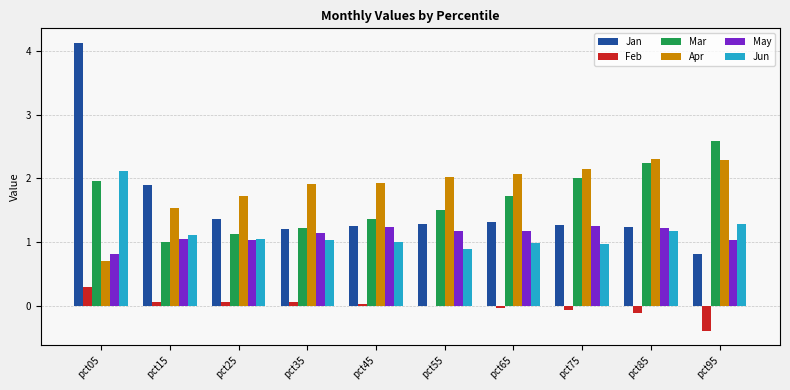

At which category is the sum across all series the highest?

pct05